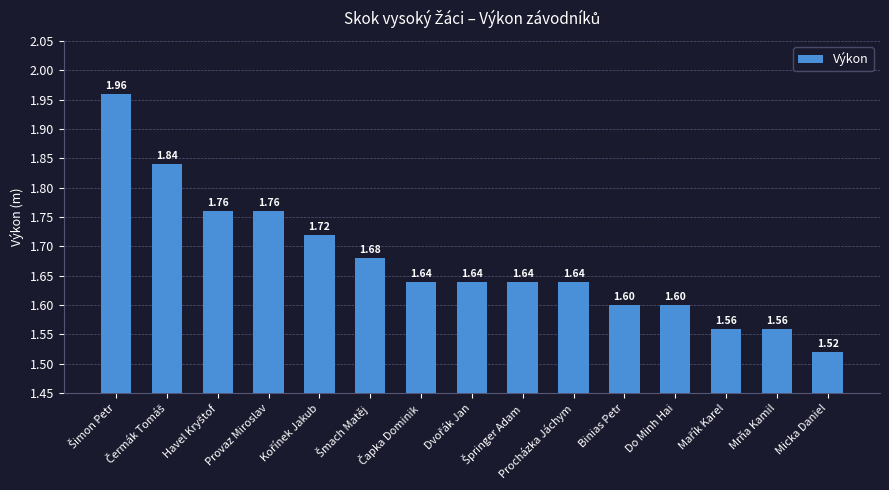

At which category does the chart reach its minimum across all series?

Micka Daniel